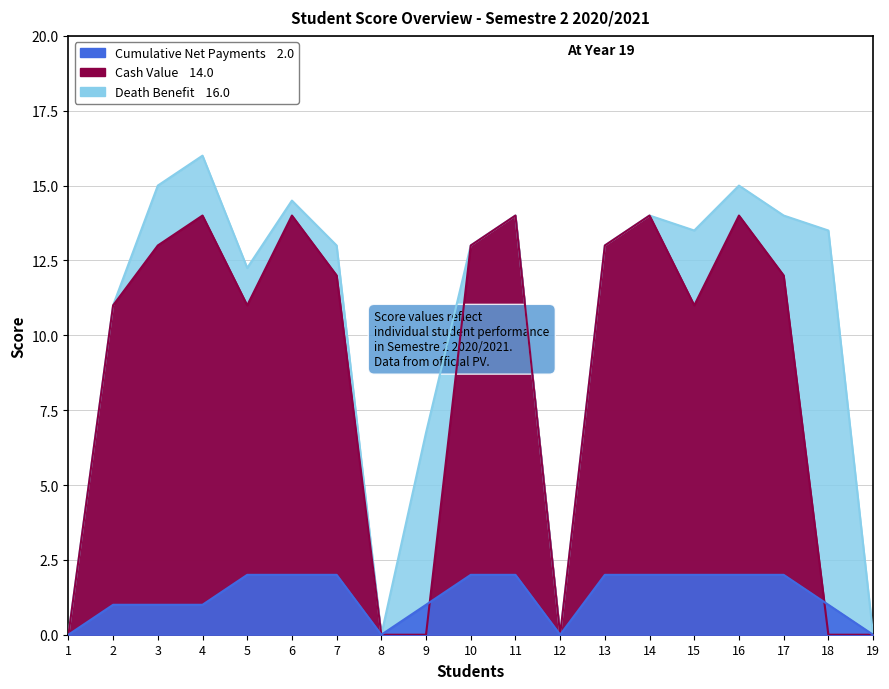

Which series ends up on top after the final intersection of Cash Value and Cumulative Net Payments?

Cumulative Net Payments